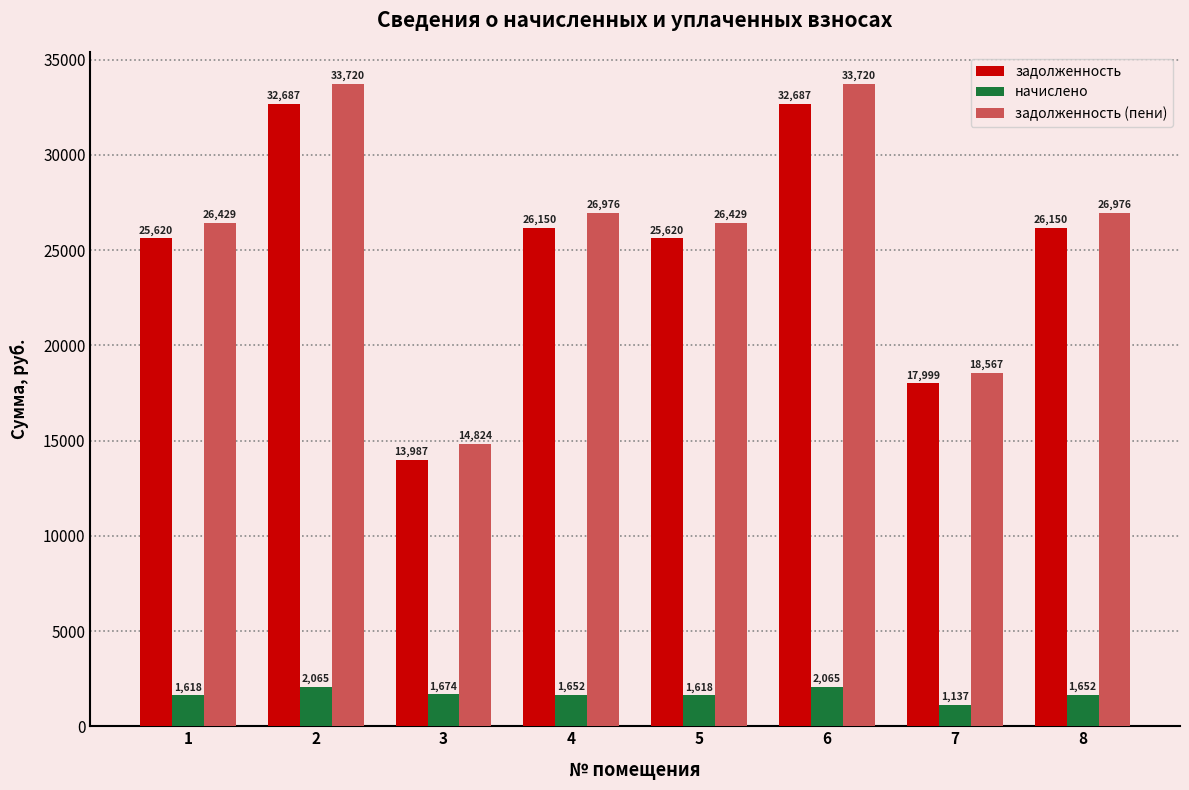

What is the difference between the highest and lowest values at 4?

25324.1